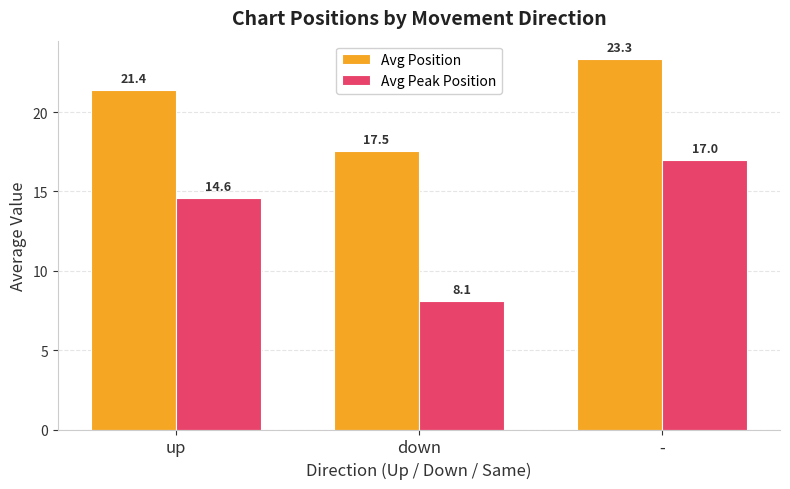

What is the value of the Avg Peak Position bar at the 2nd from the left?

8.1